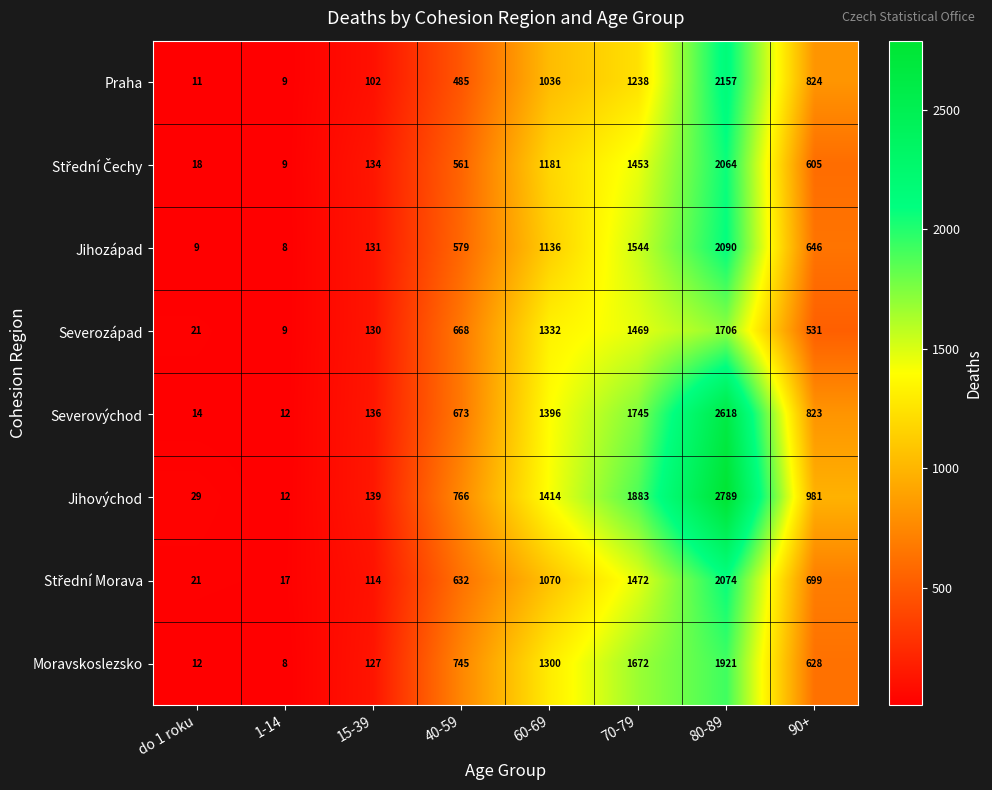

Which series changed the most between 60-69 and 80-89?

Jihovýchod